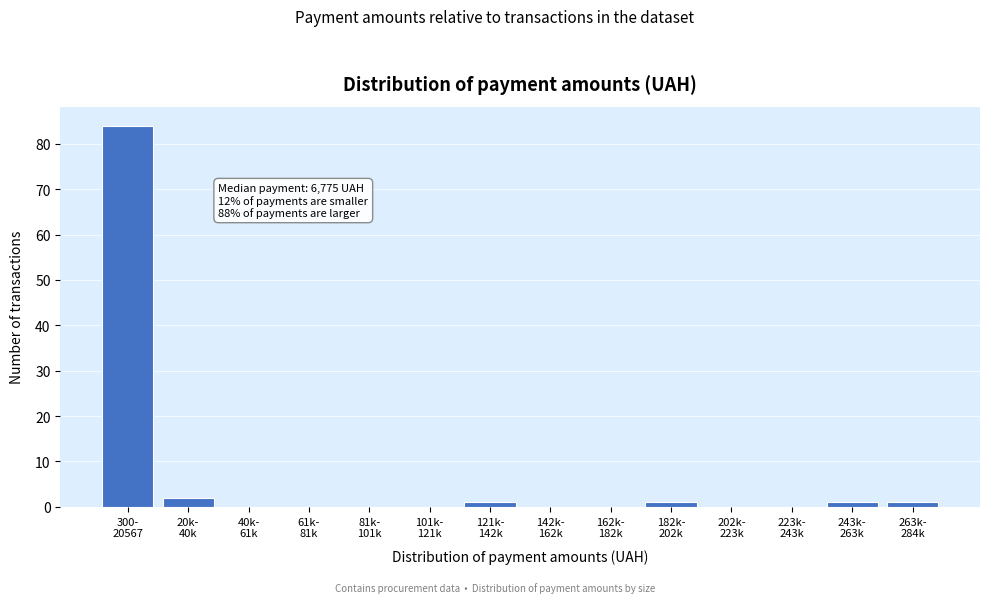

What is the sum of all values?

90